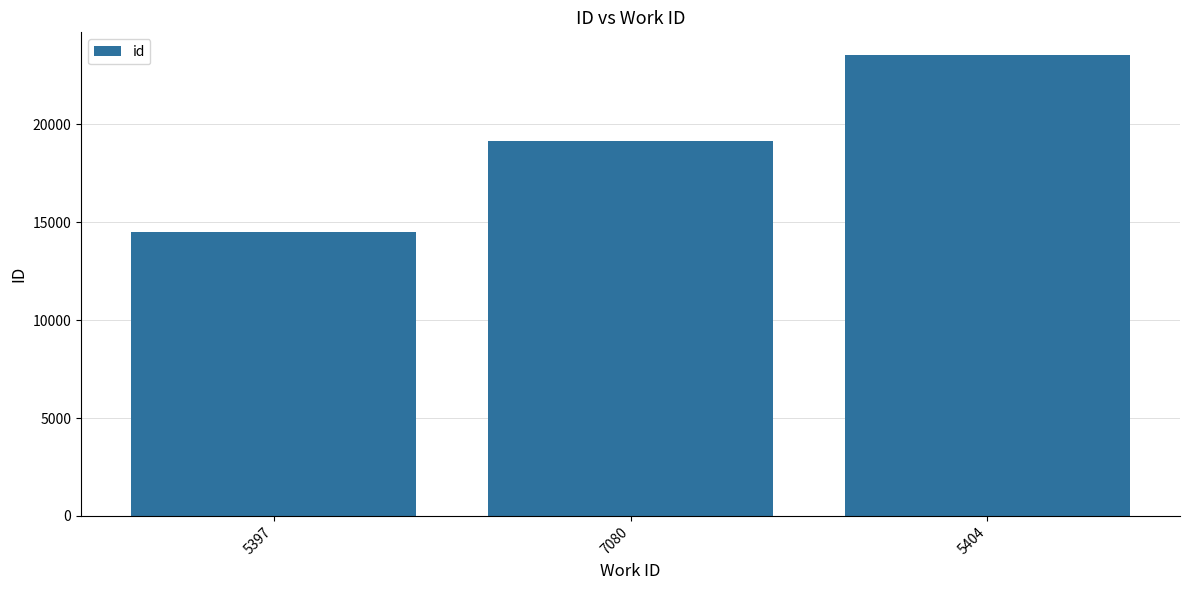

Which category has the lowest value across all series?

5397